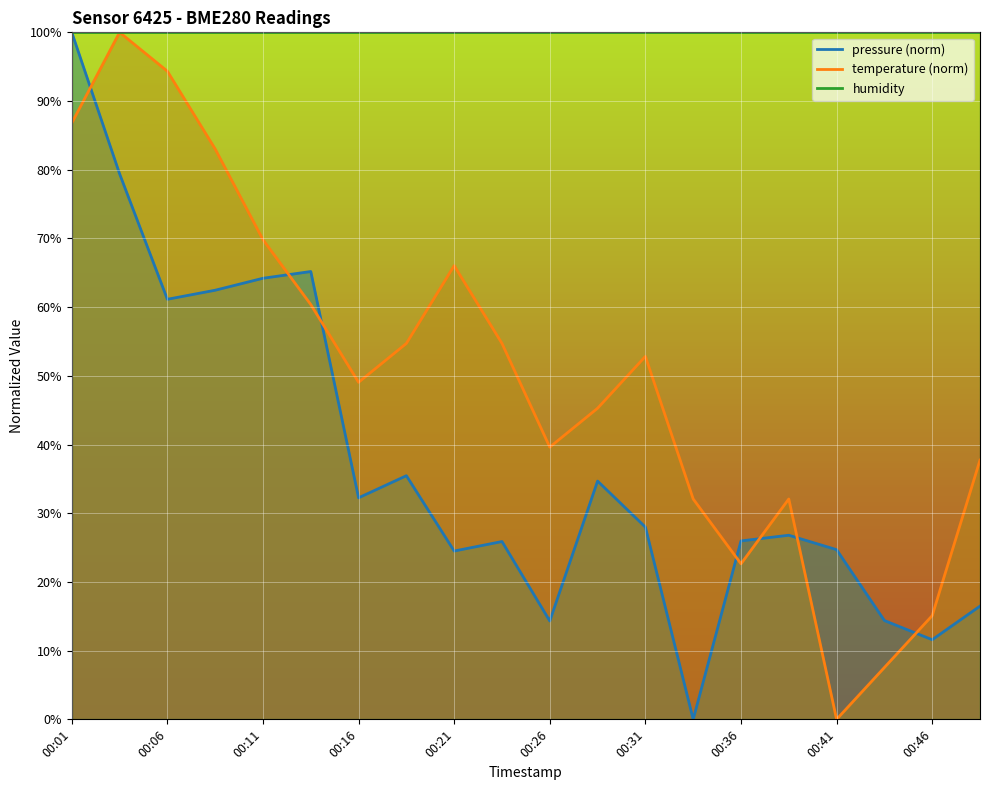

At which category does the chart reach its peak across all series?

00:01